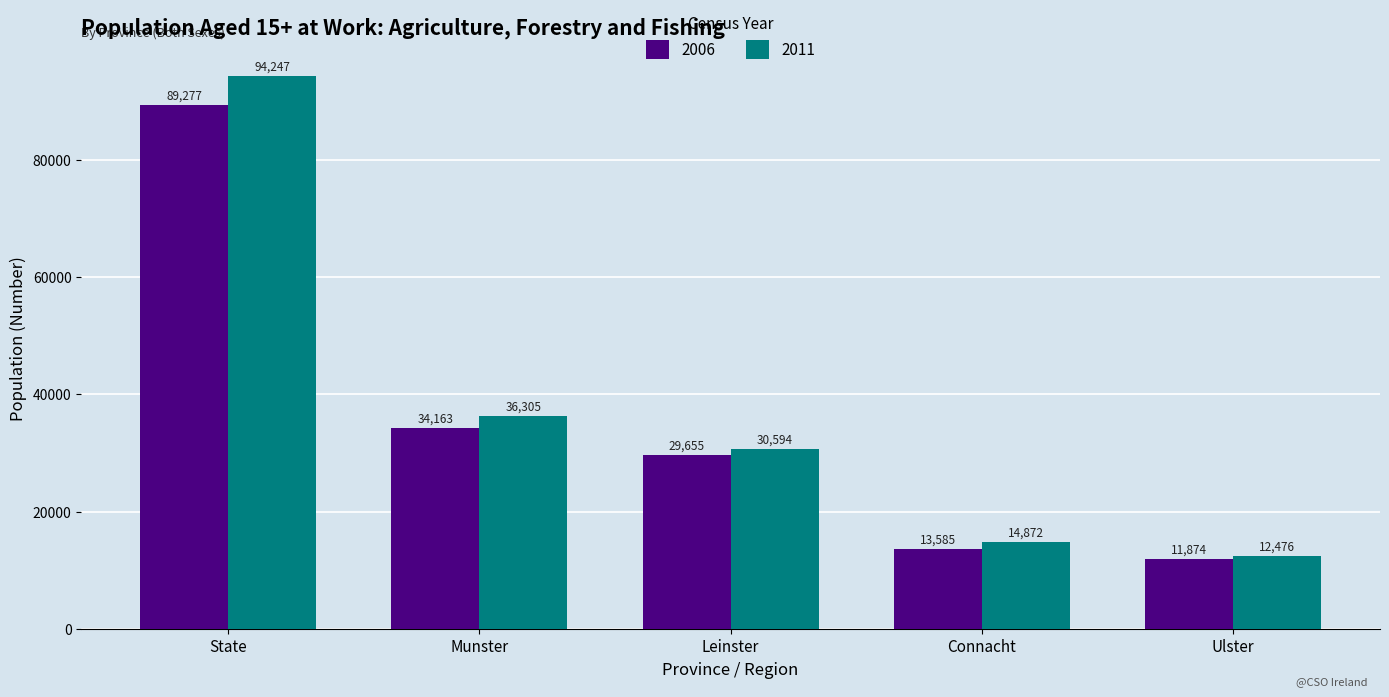

At State, list the series in order from largest to smallest.

2011, 2006